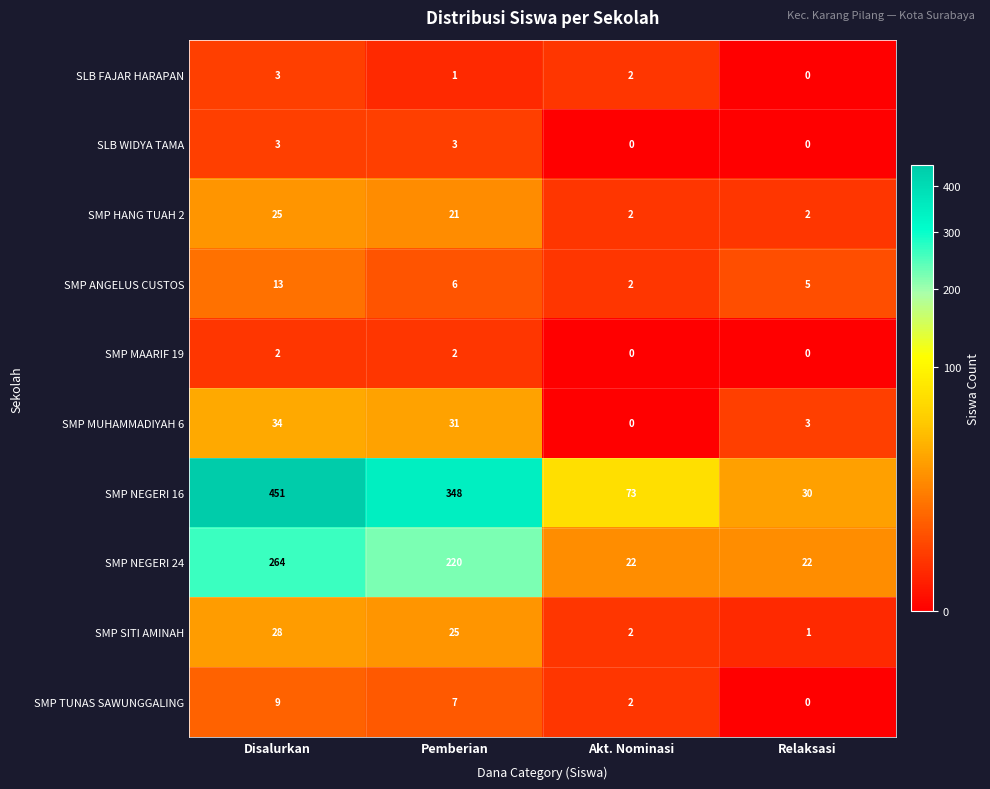

What is the sum of all SMP NEGERI 24 values?

528